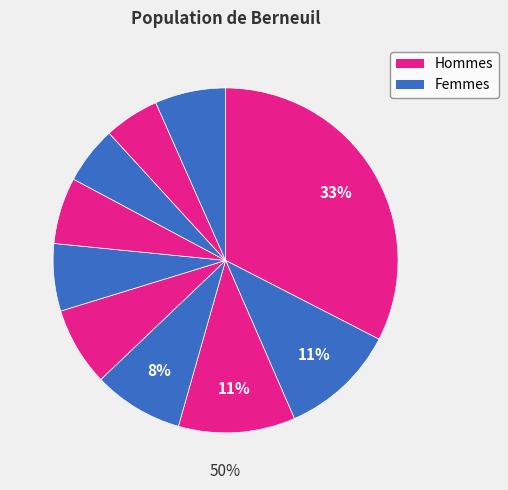

Do pct15 and pct55 together represent more than half of the pie?

No